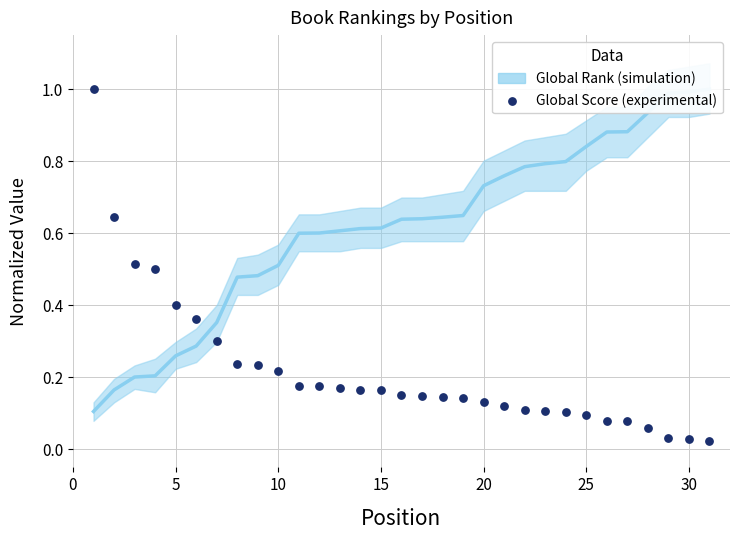

Is the value of Global Score at 24 greater than the value of Global Rank (trend) at 21?

No